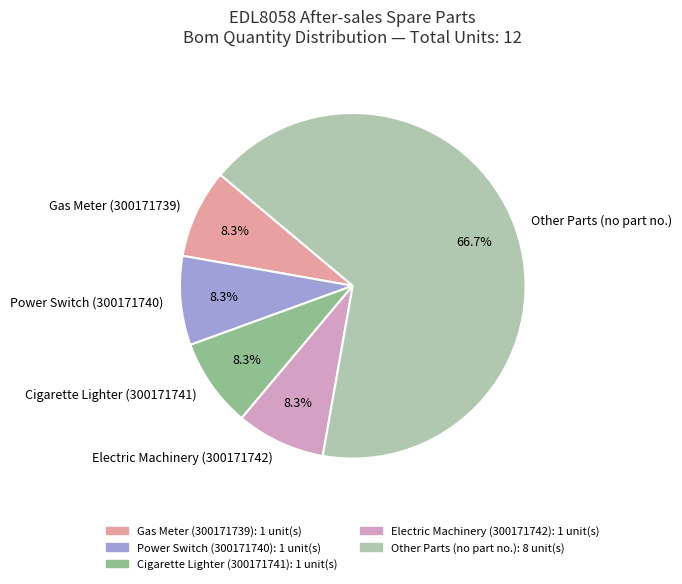

Does any single category account for the majority?

Yes